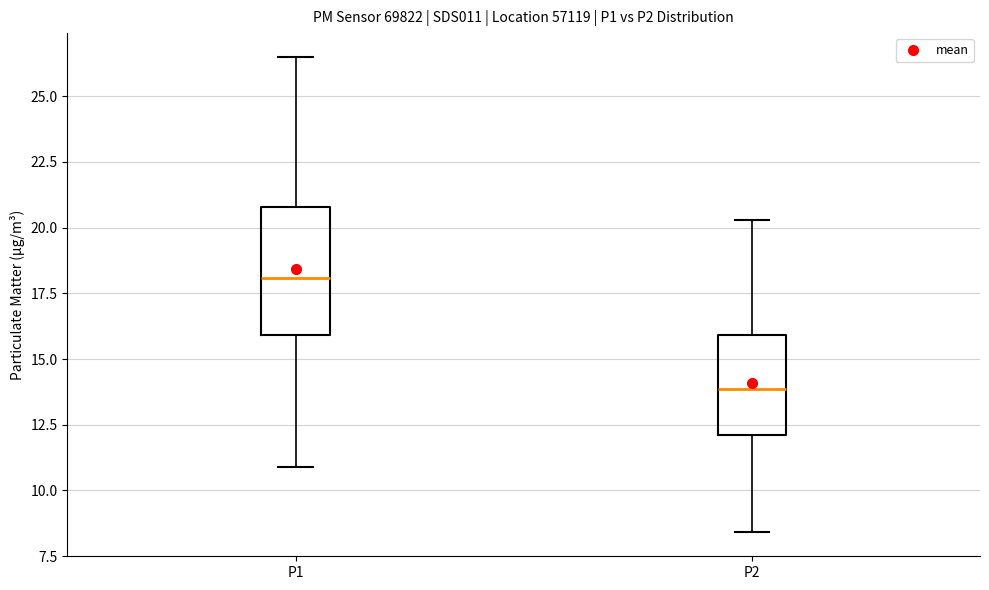

Reading left to right, transcribe this box plot: for each box, give where its median line is, the range the box spans, and where its two whiskers end, as read against the y-axis. The values are not printed on the chart, so give them approximately, as read against the axis.

P1: median 18.0, box 16.0 to 21.0, whiskers 11.0 to 26.5
P2: median 14.0, box 12.0 to 16.0, whiskers 8.5 to 20.5